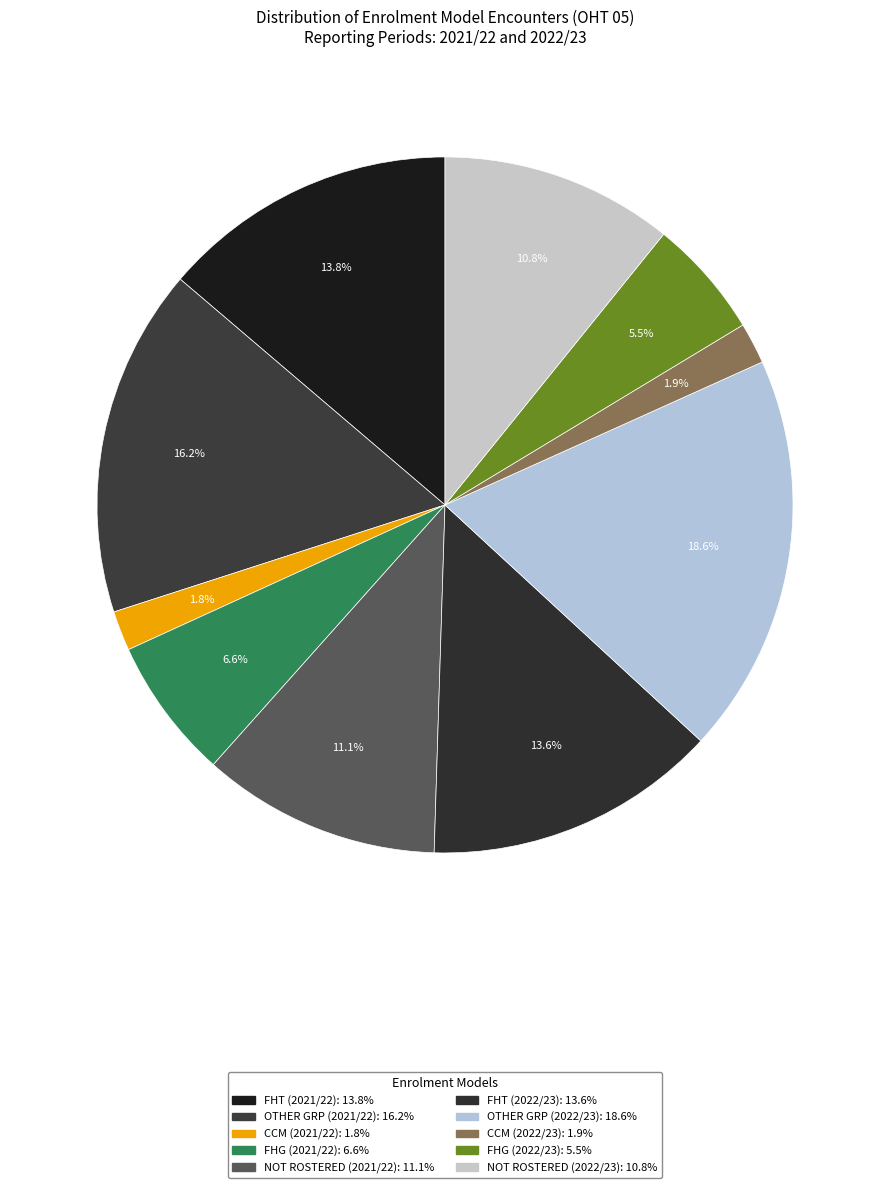

Which slice is the largest?

OTHER GRP (2022/23)